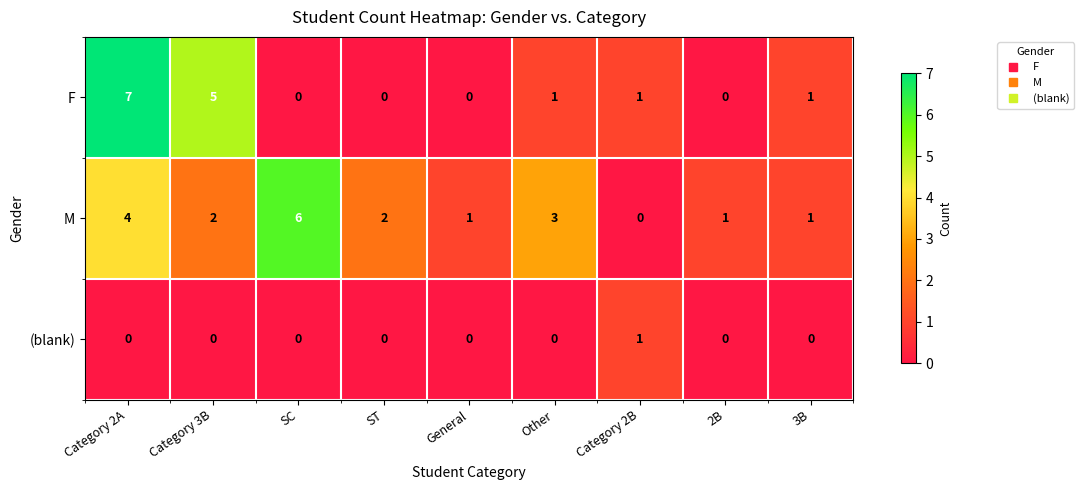

What is the difference between the maximum and minimum values in the F series?

7